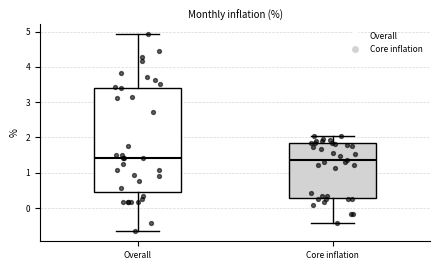

Reading left to right, transcribe this box plot: for each box, give where its median line is, the range the box spans, and where its two whiskers end, as read against the y-axis. The values are not printed on the chart, so give them approximately, as read against the axis.

Overall: median 1.4, box 0.5 to 3.4, whiskers -0.7 to 4.9
Core inflation: median 1.4, box 0.3 to 1.8, whiskers -0.4 to 2.0